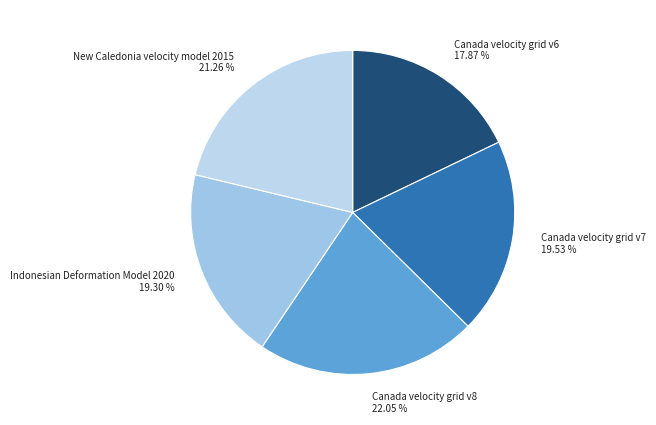

Between New Caledonia velocity model 2015 and Canada velocity grid v6, which is larger?

New Caledonia velocity model 2015